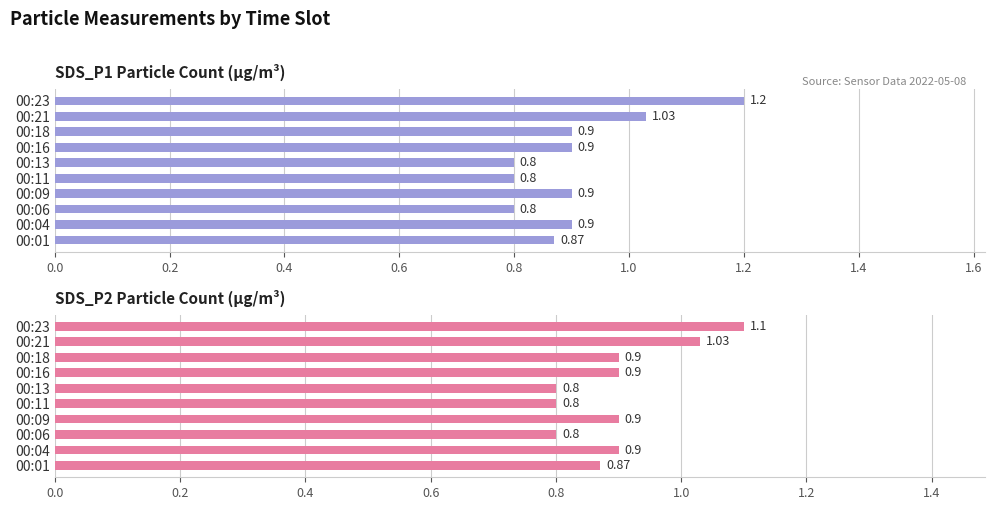

At 00:18, list the series in order from largest to smallest.

SDS_P1, SDS_P2